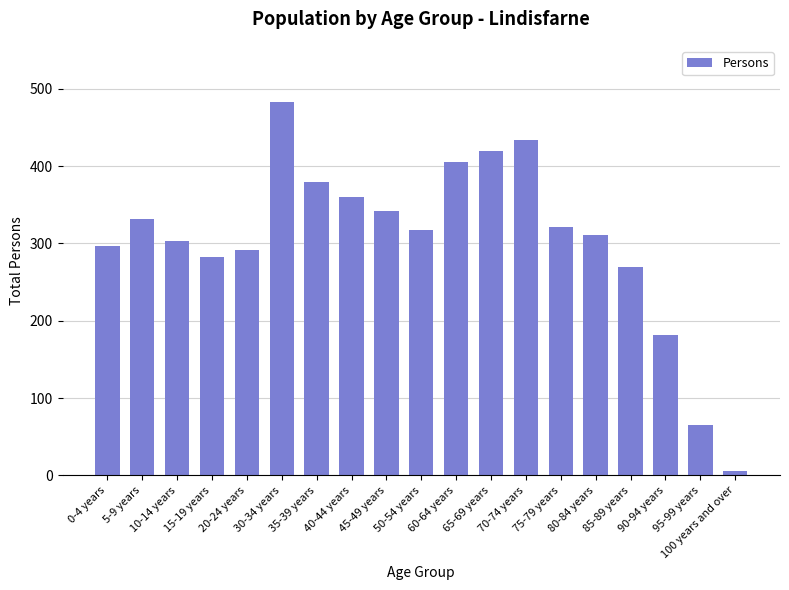

Does the chart contain any negative values?

No